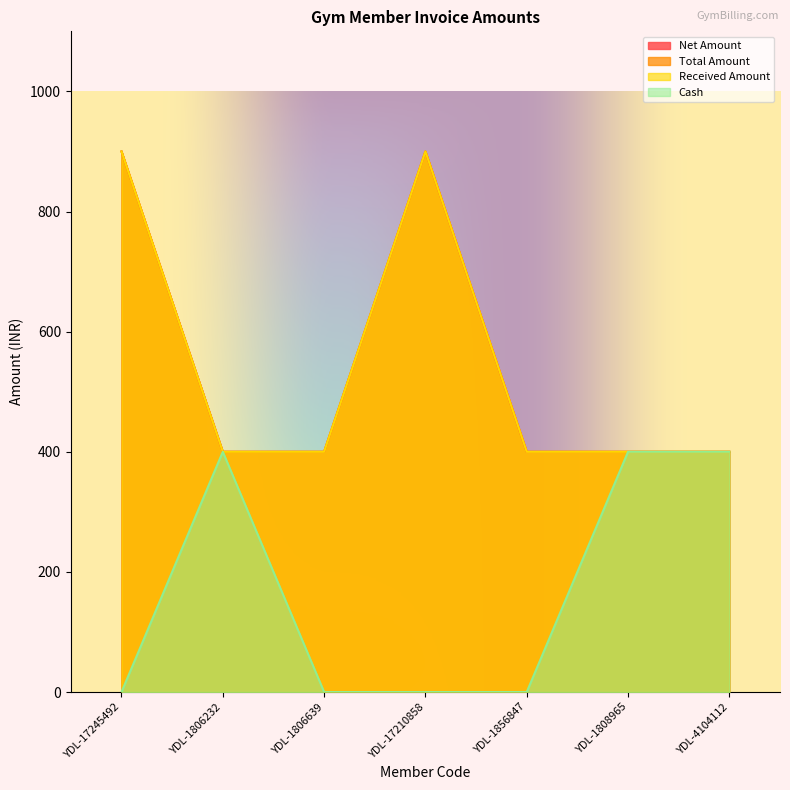

At which category does the chart reach its peak across all series?

YDL-17245492